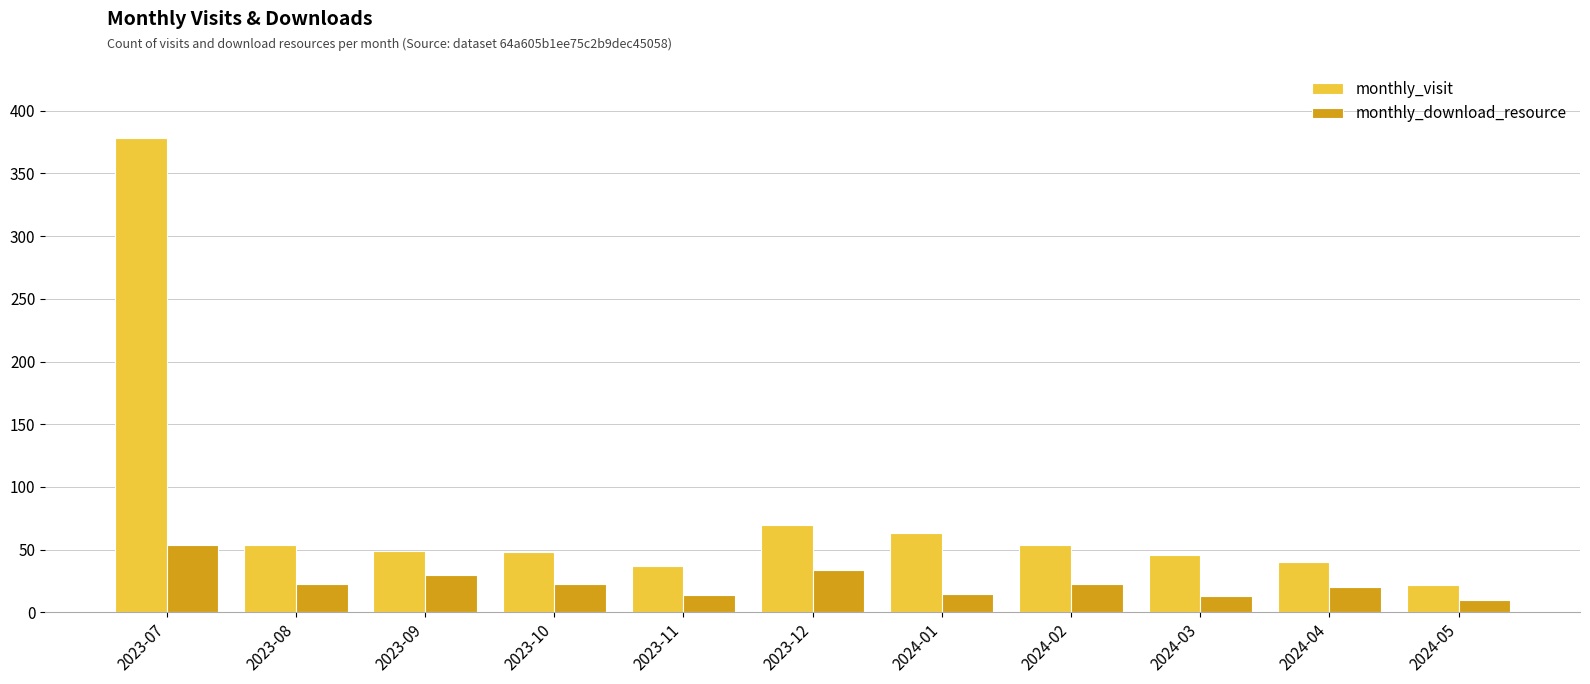

The value of monthly_download_resource at 2024-03 is 13. True or false?

True